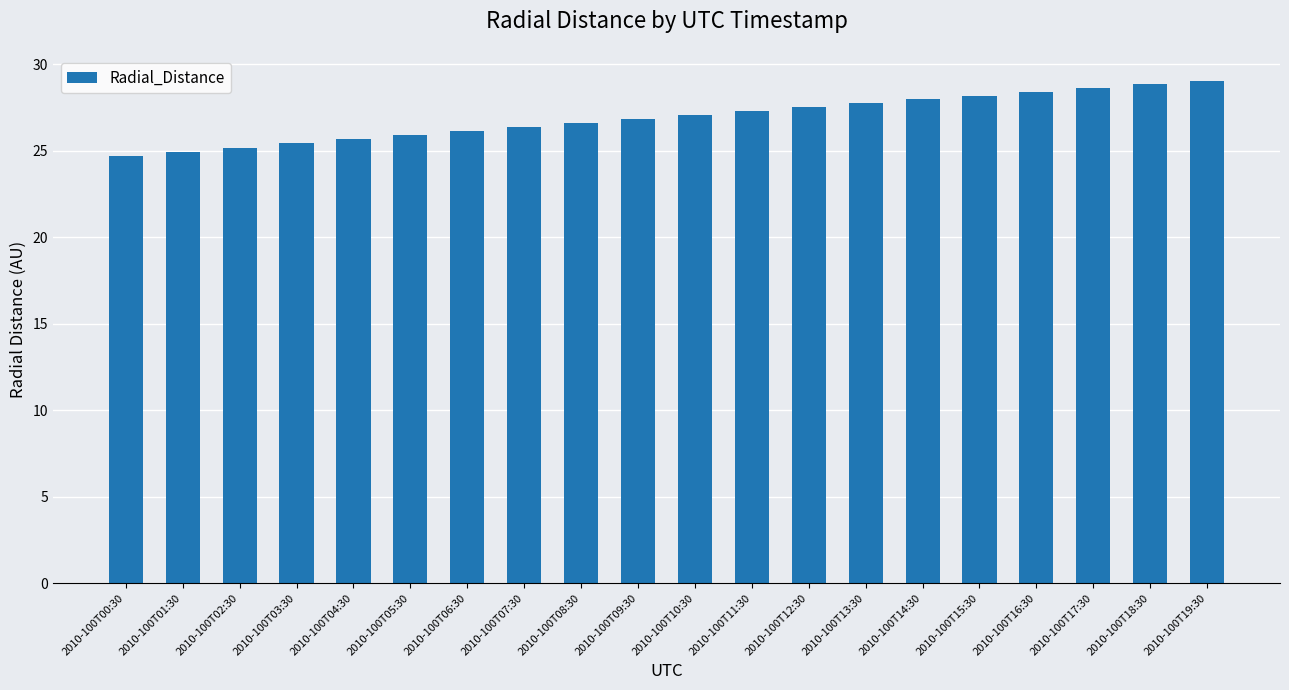

What is the average value?

26.9